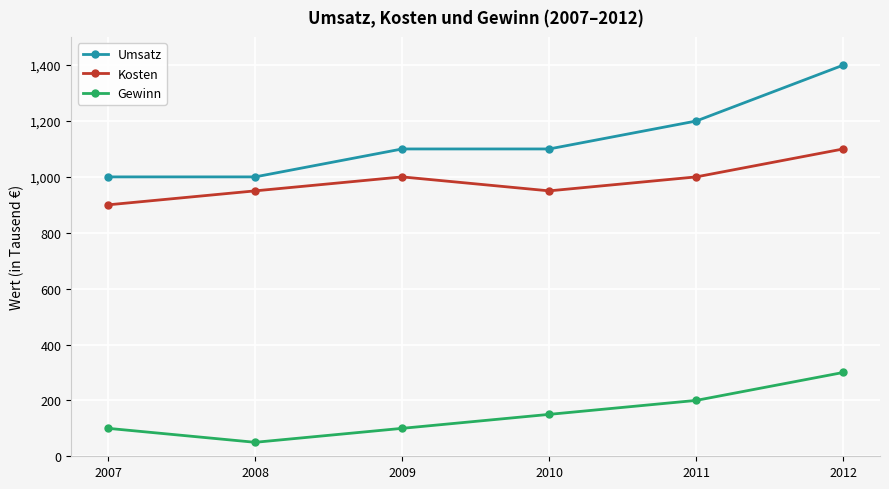

What is the value of the Kosten point at the 6th from the left?

1100